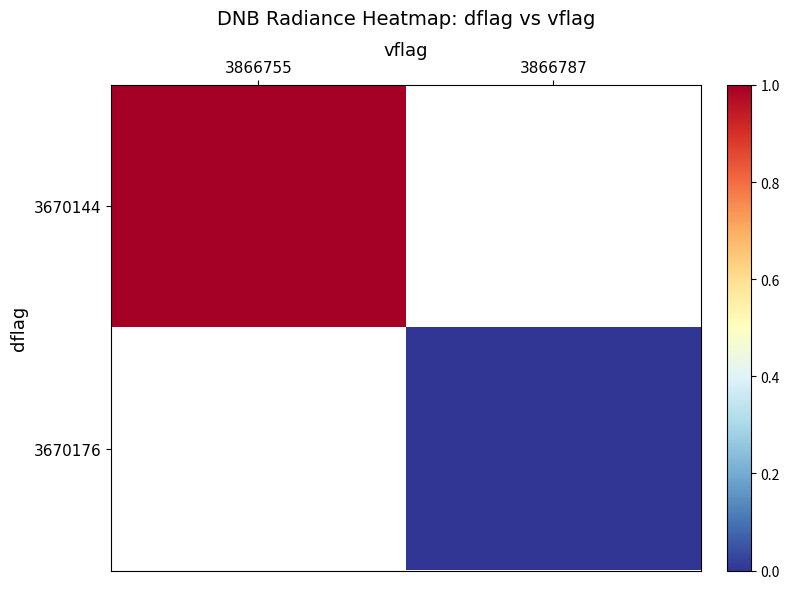

What is the greatest value displayed?

1.0